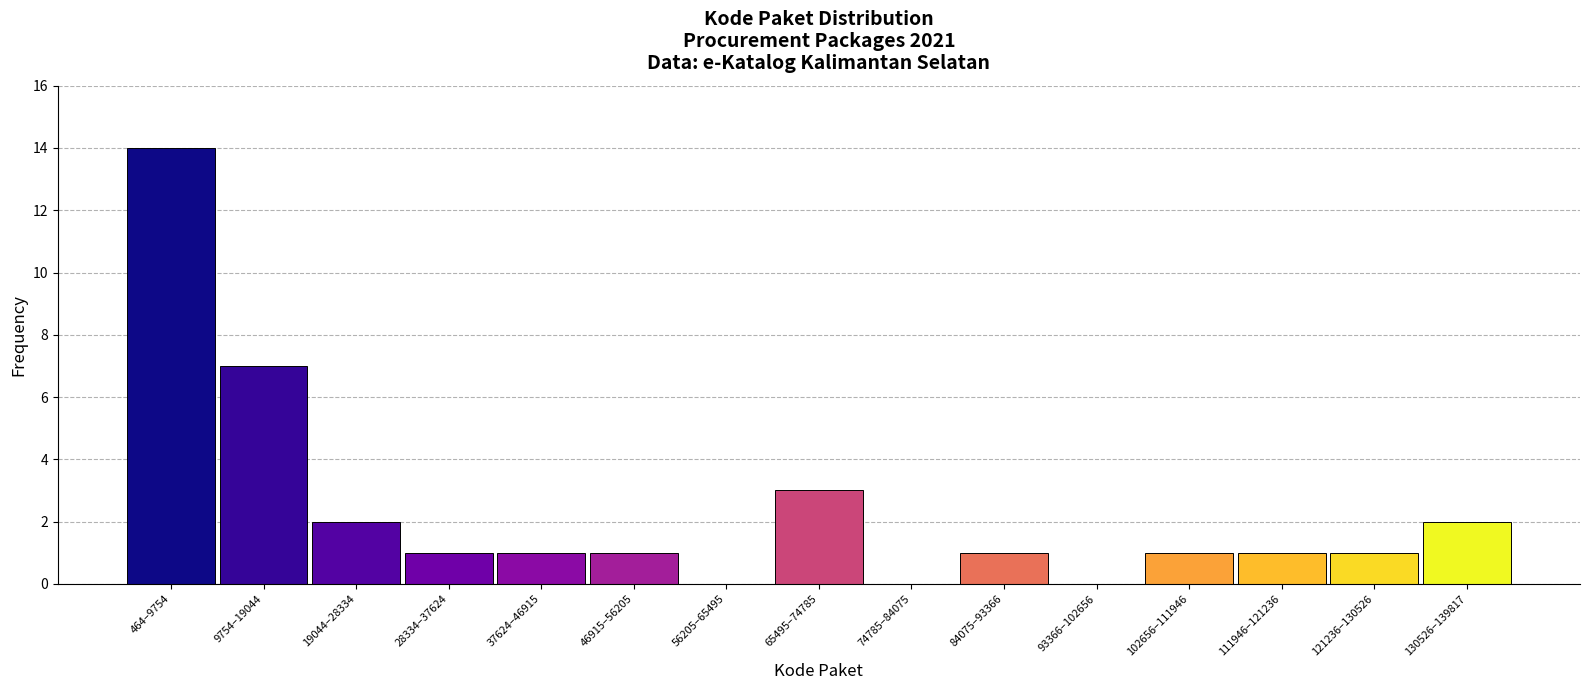

Reading right to left, transcribe all the data shown in this chart.

130526–139817=2	121236–130526=1	111946–121236=1	102656–111946=1	93366–102656=0	84075–93366=1	74785–84075=0	65495–74785=3	56205–65495=0	46915–56205=1	37624–46915=1	28334–37624=1	19044–28334=2	9754–19044=7	464–9754=14